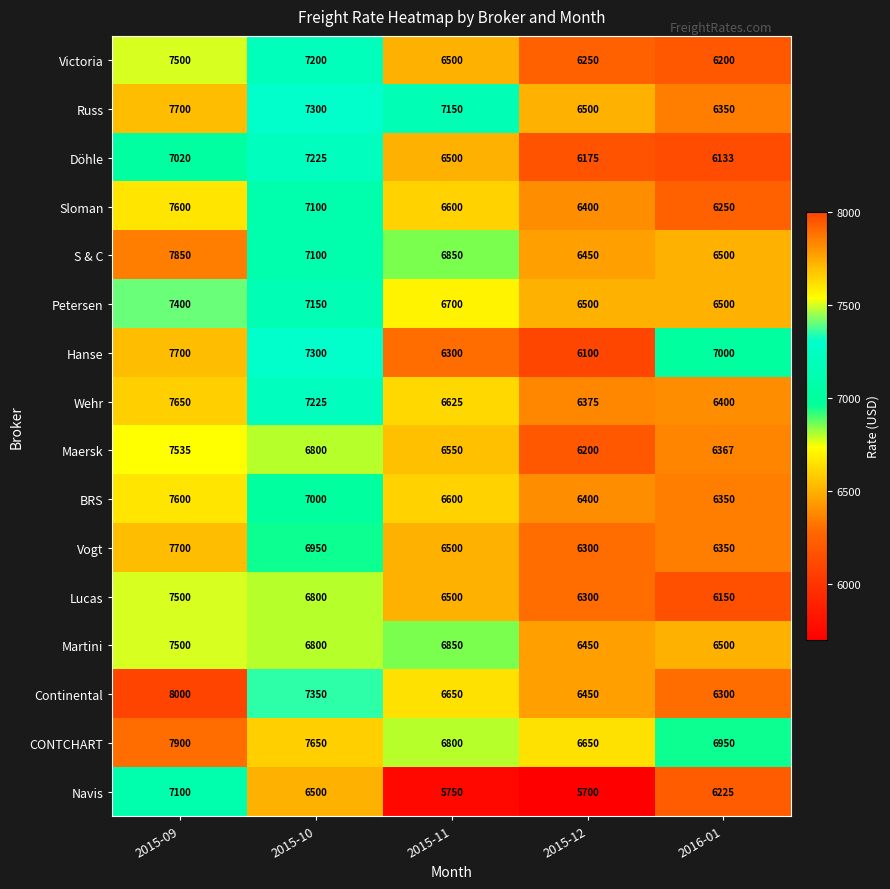

What is the sum of all Martini values?

34100